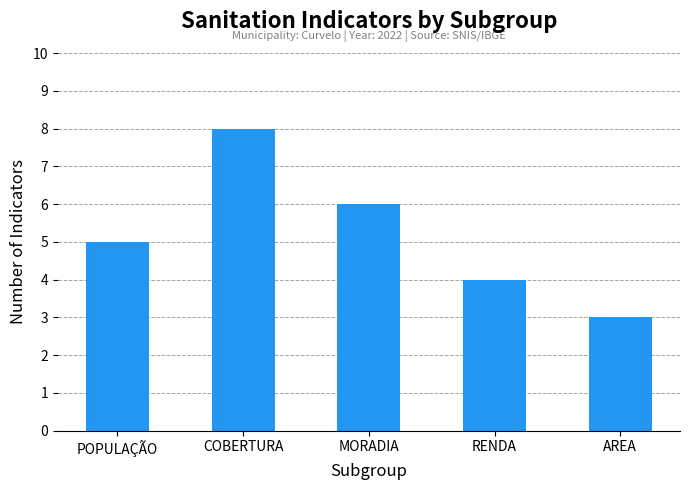

What is the label of the 5th bar from the right?

POPULAÇÃO